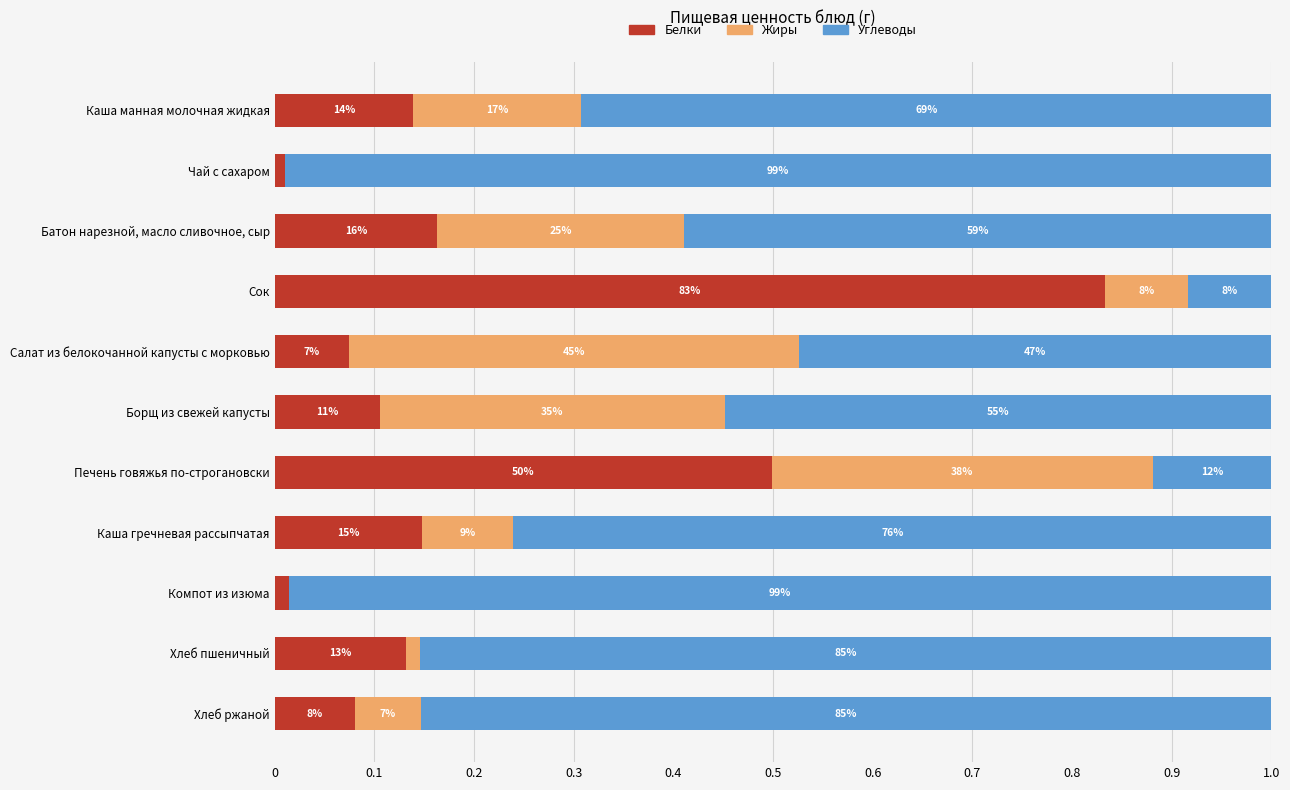

What are all the series names shown in the legend?

Белки, Жиры, Углеводы